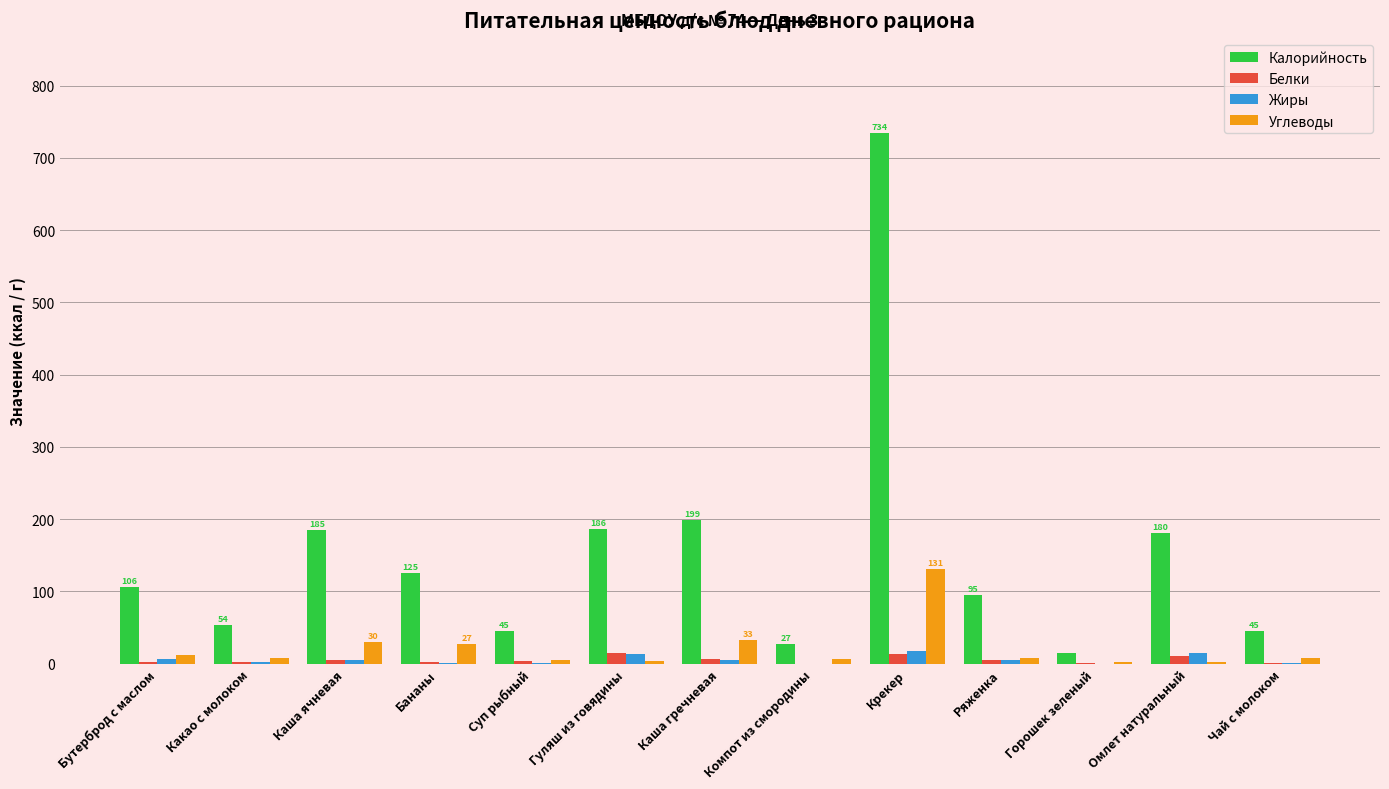

Which label corresponds to the largest value in the chart?

Крекер